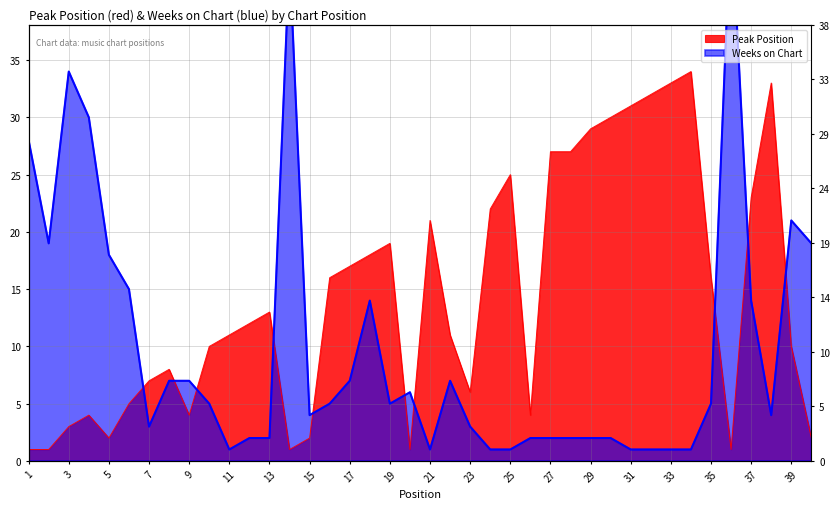

Between 9 and 14, which is larger?

9